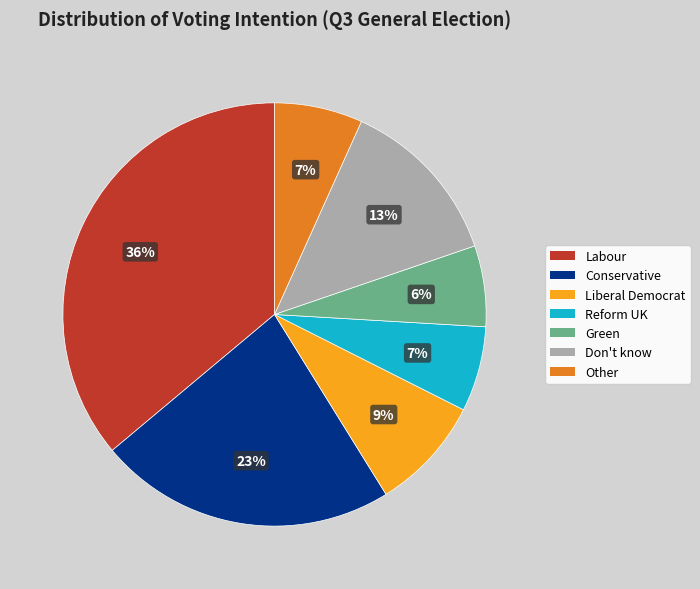

What percentage is the Other slice, to the nearest percent?

7%